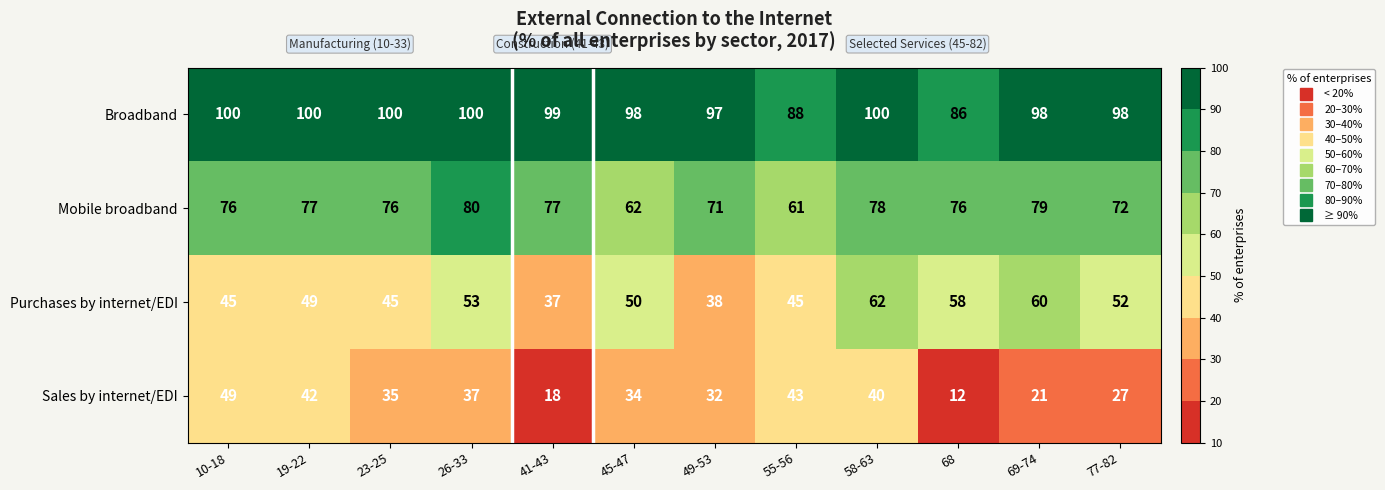

True or false: Sales by internet/EDI has a value of 18 at 10-18.

False